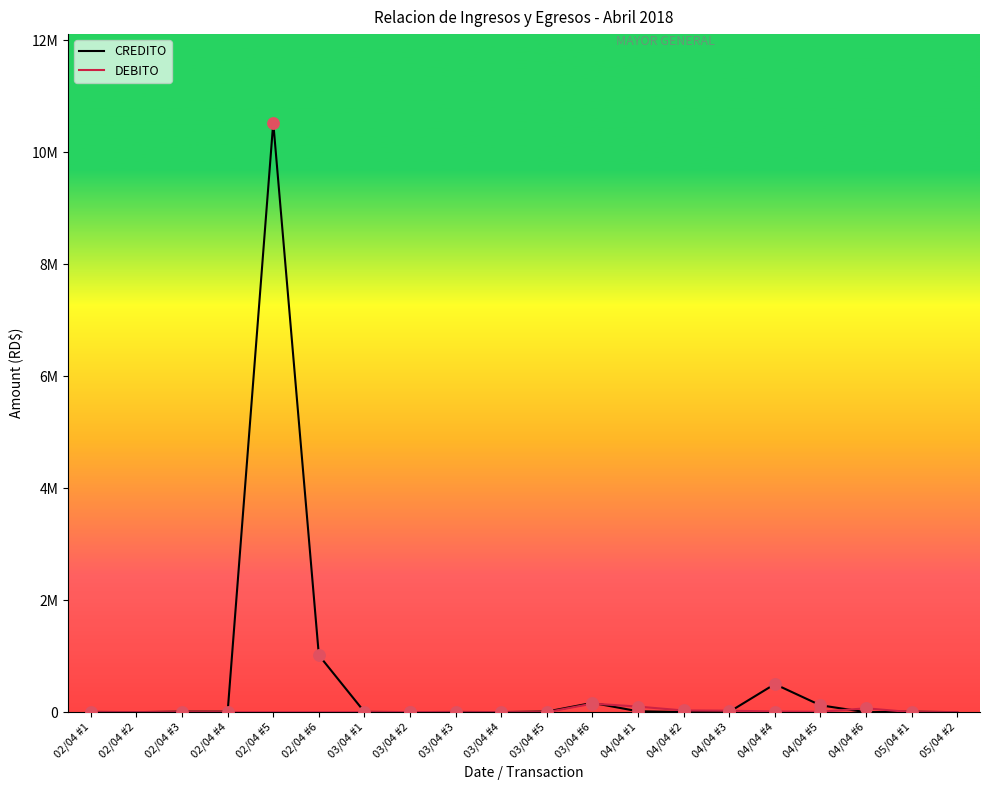

At which category is the sum across all series the highest?

02/04 #5